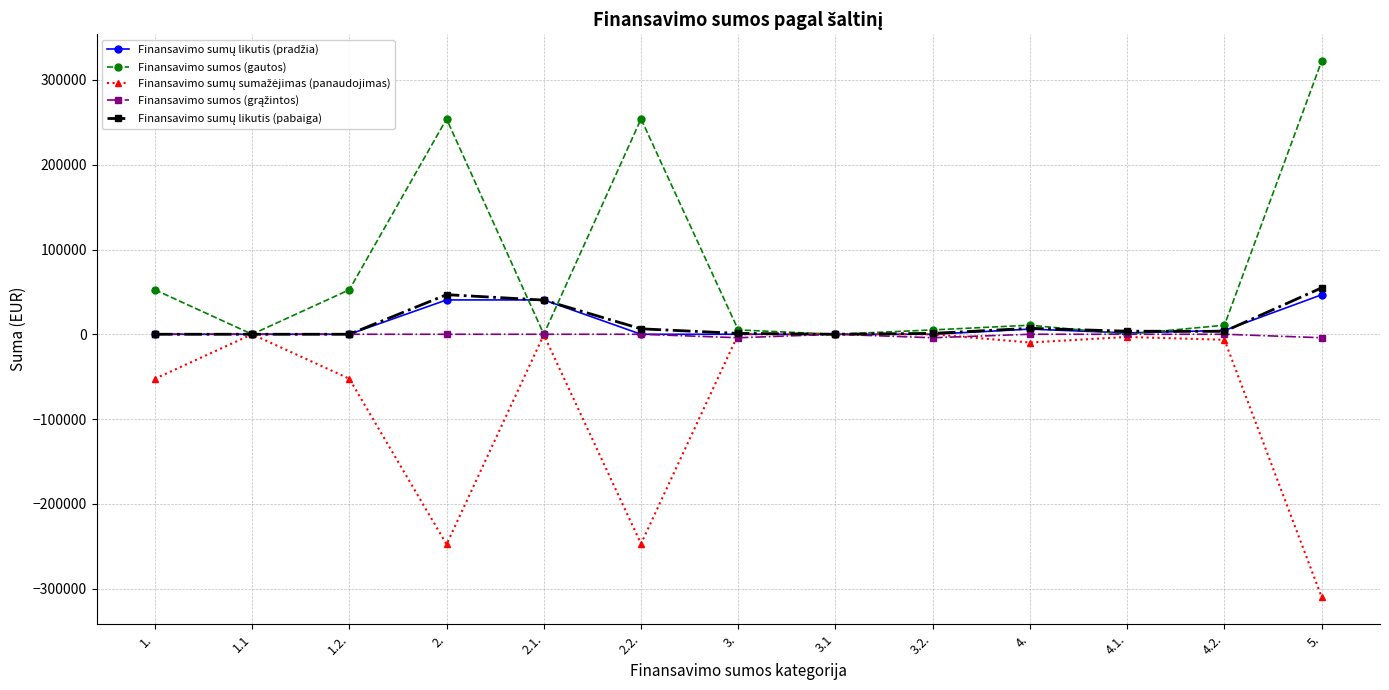

What is the label of the 3rd point from the right?

4.1.